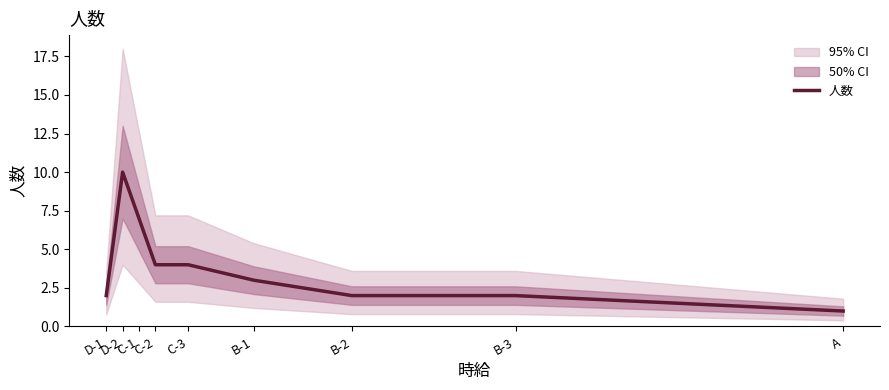

What is the minimum value shown in the chart?

1